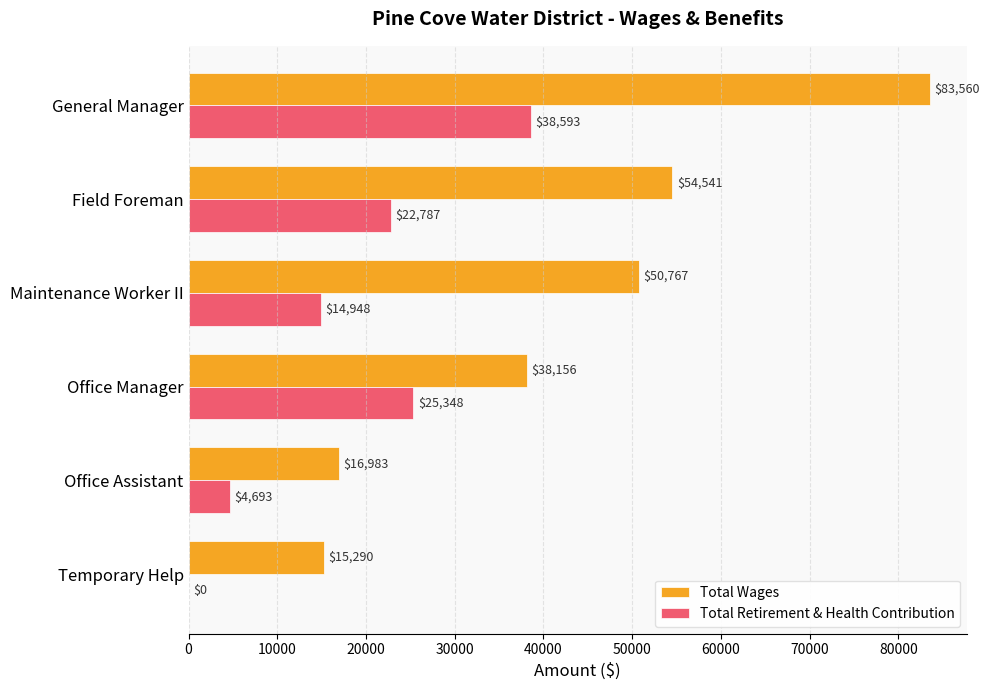

Is it true that Total Wages equals 11463 at Office Assistant?

False